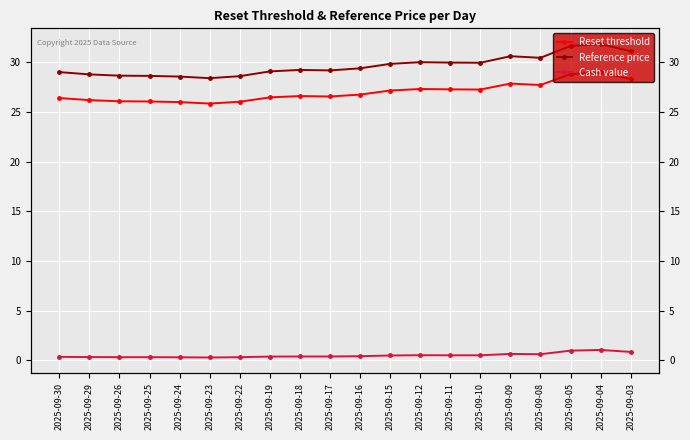

What is the difference between the Cash value values at 2025-09-03 and 2025-09-24?

0.5